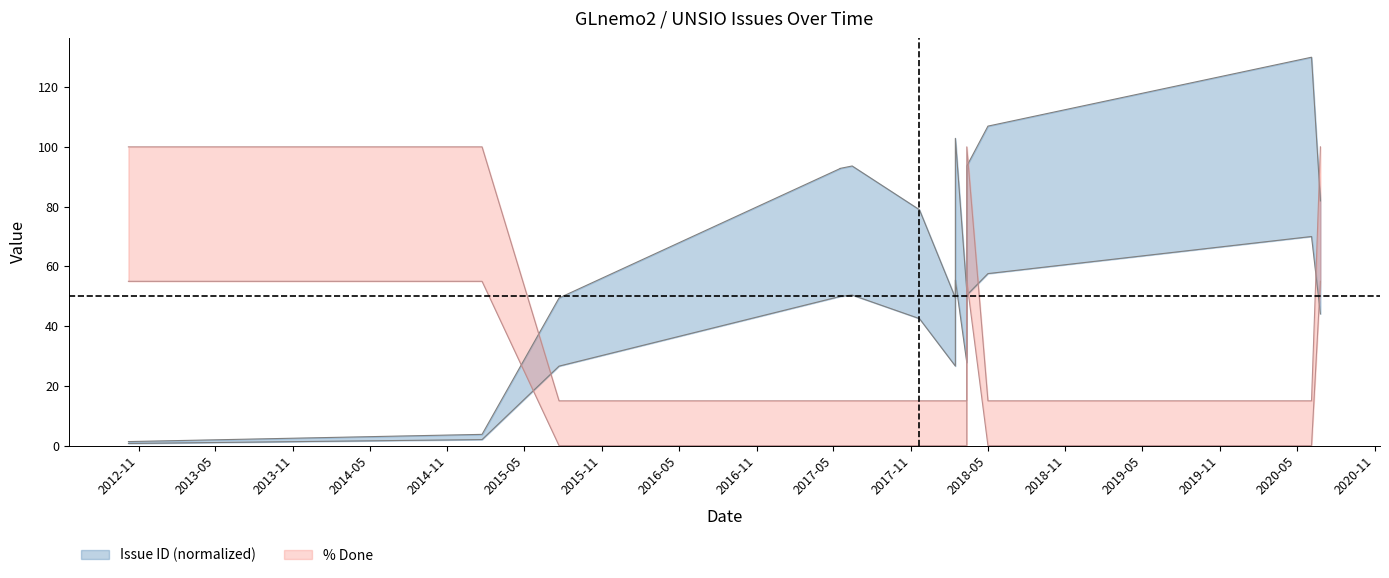

Between which two adjacent categories do % Done and Issue ID first intersect?

2015-01-22 and 2015-07-23